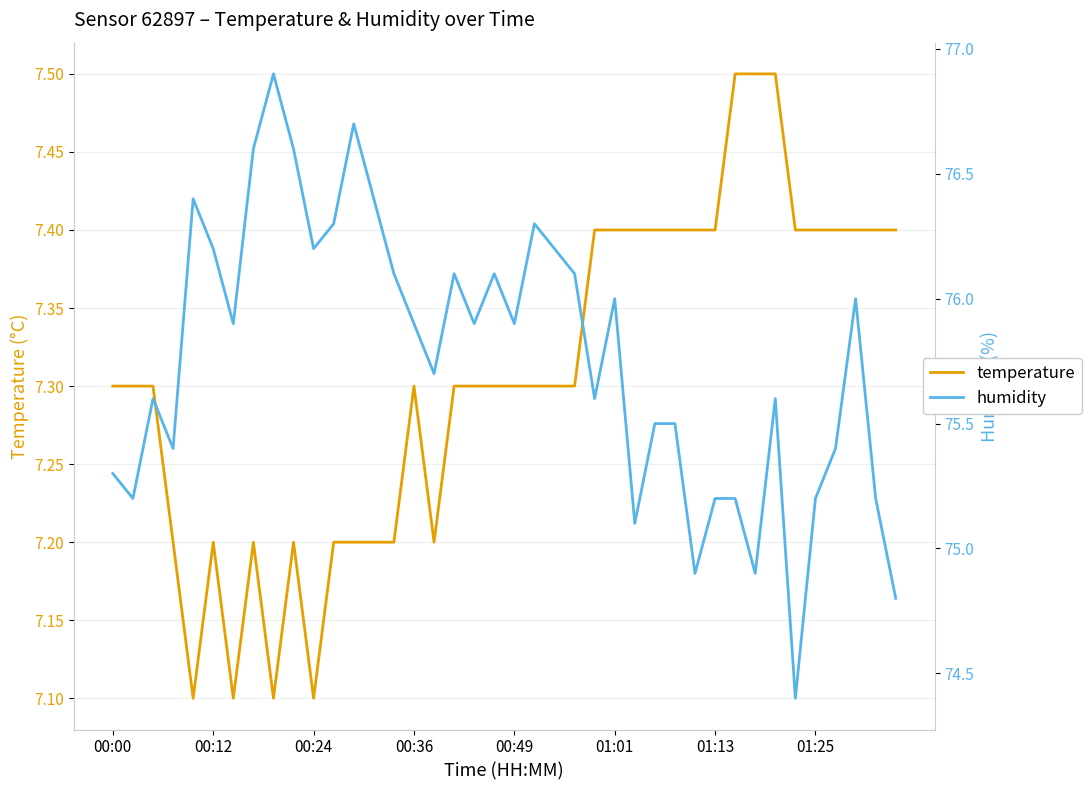

List the series in order of their overall mean, highest first.

humidity, temperature